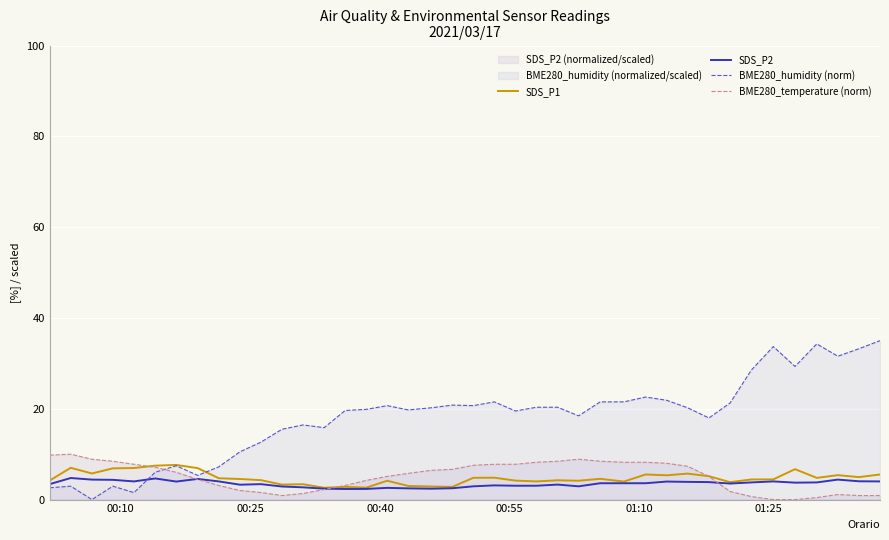

Which series has the largest total across all categories?

BME280_humidity (norm)